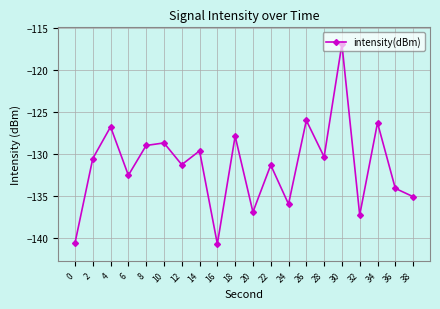

What is the greatest value displayed?

-116.9